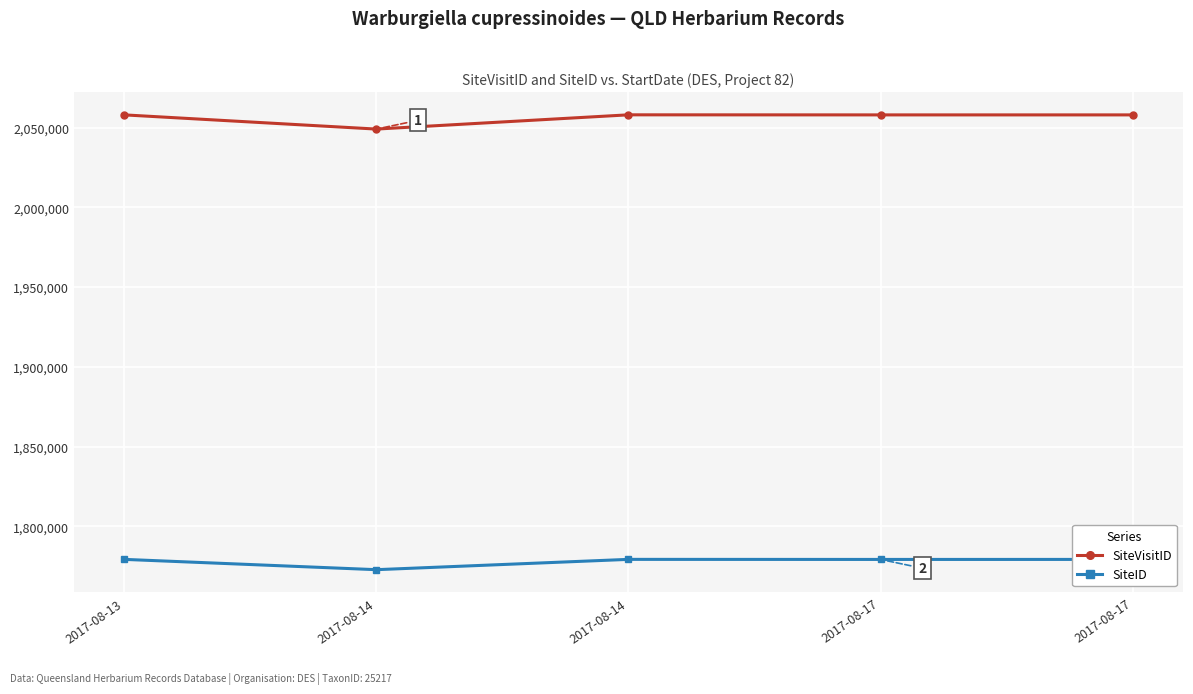

How many data points in SiteVisitID are less than 2057915?

2